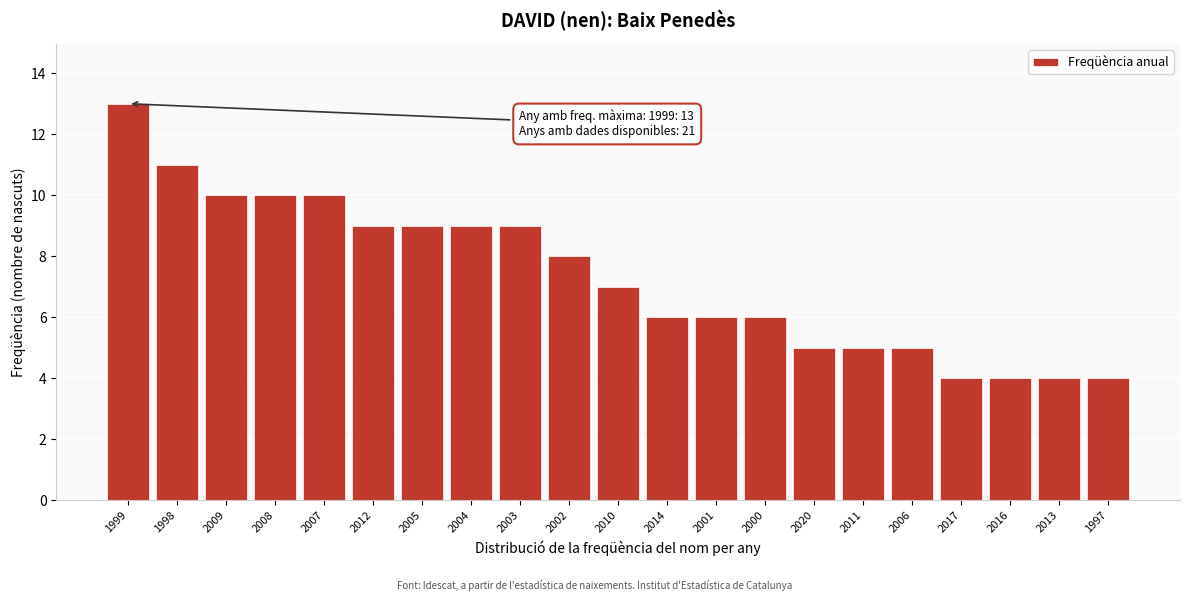

Reading left to right, what are all the values shown in this chart?

13	11	10	10	10	9	9	9	9	8	7	6	6	6	5	5	5	4	4	4	4